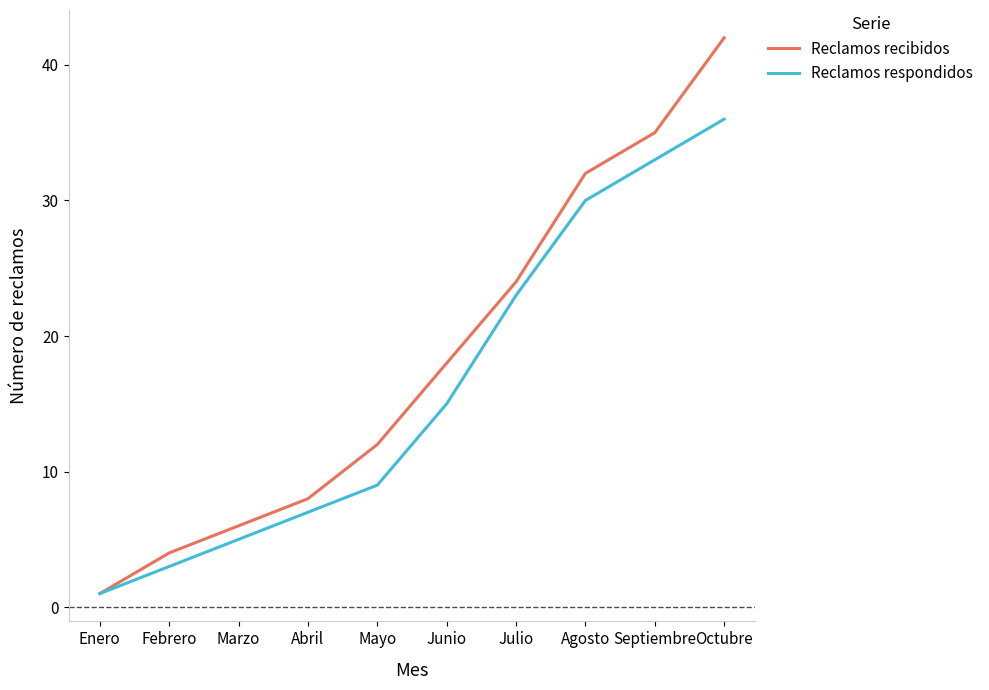

What value does the Reclamos recibidos series have at Junio?

18